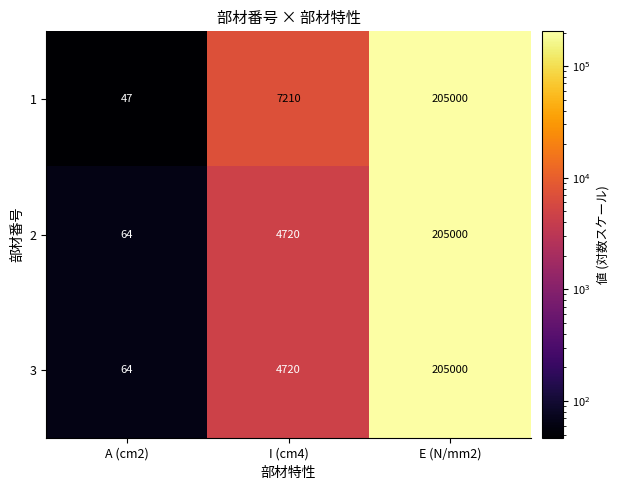

What is the approximate value of 2 at E (N/mm2), to the nearest 50?

205000